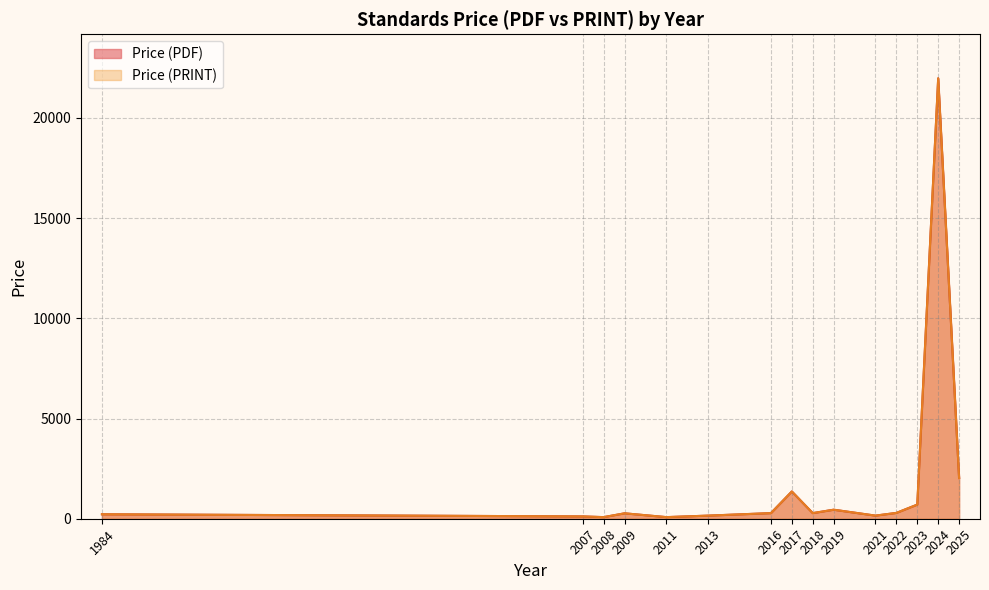

How many series are shown in this chart?

2